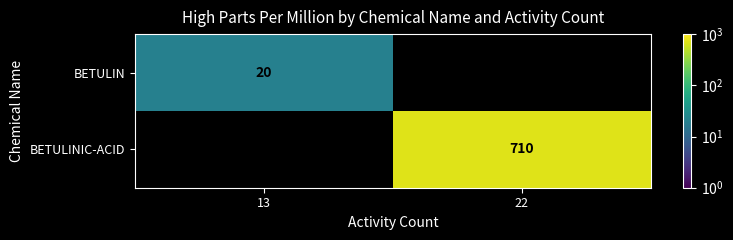

Is it true that BETULIN equals 20 at 13?

True